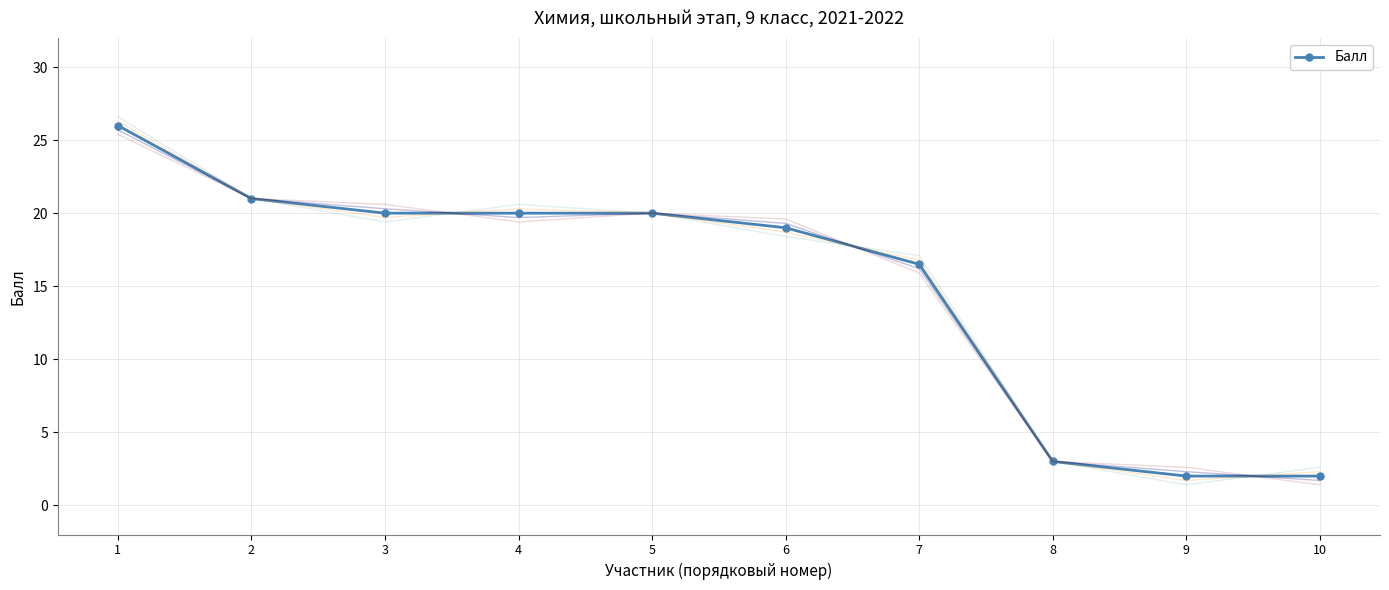

List the labels in order of value, largest first.

1, 2, 3, 4, 5, 6, 7, 8, 9, 10